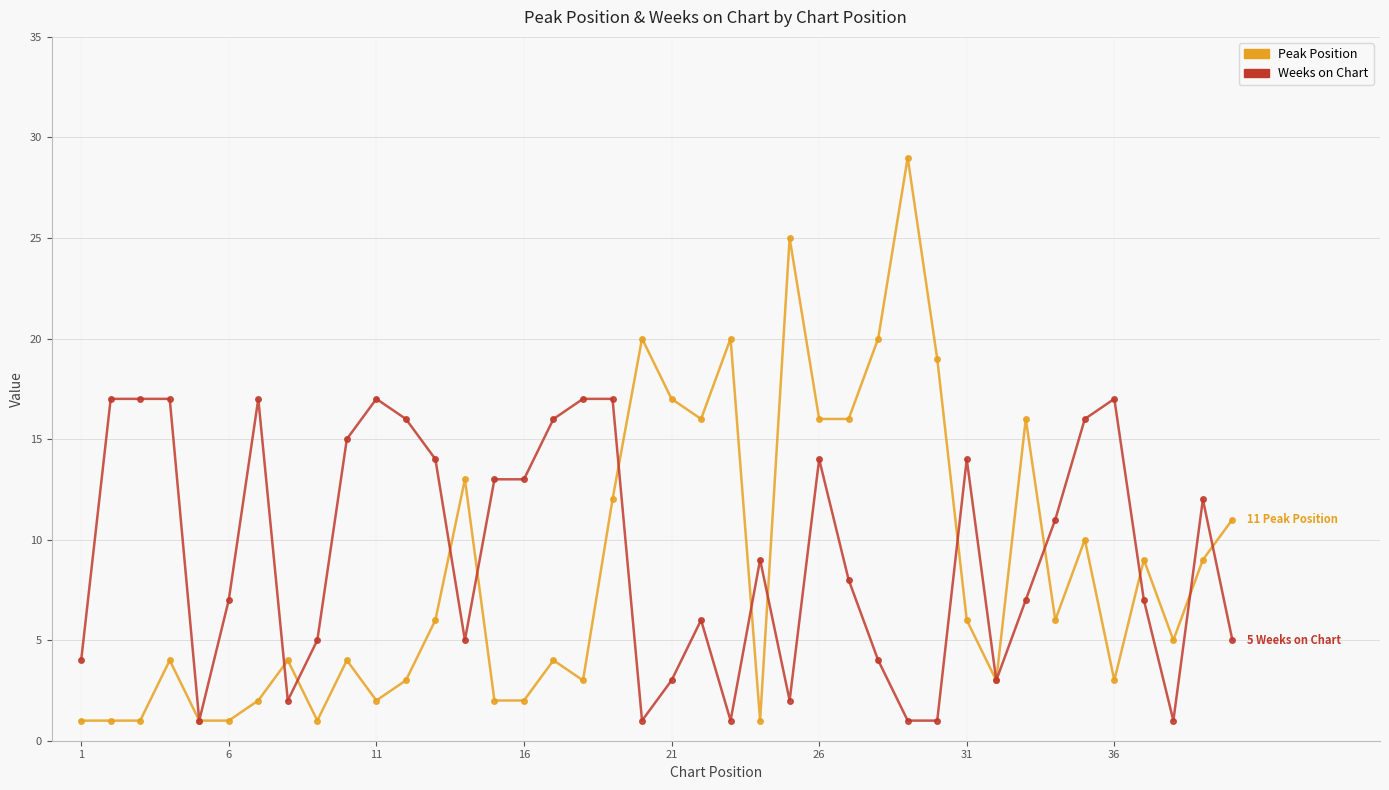

Rank the series by their maximum value, from highest to lowest.

Peak Position, Weeks on Chart